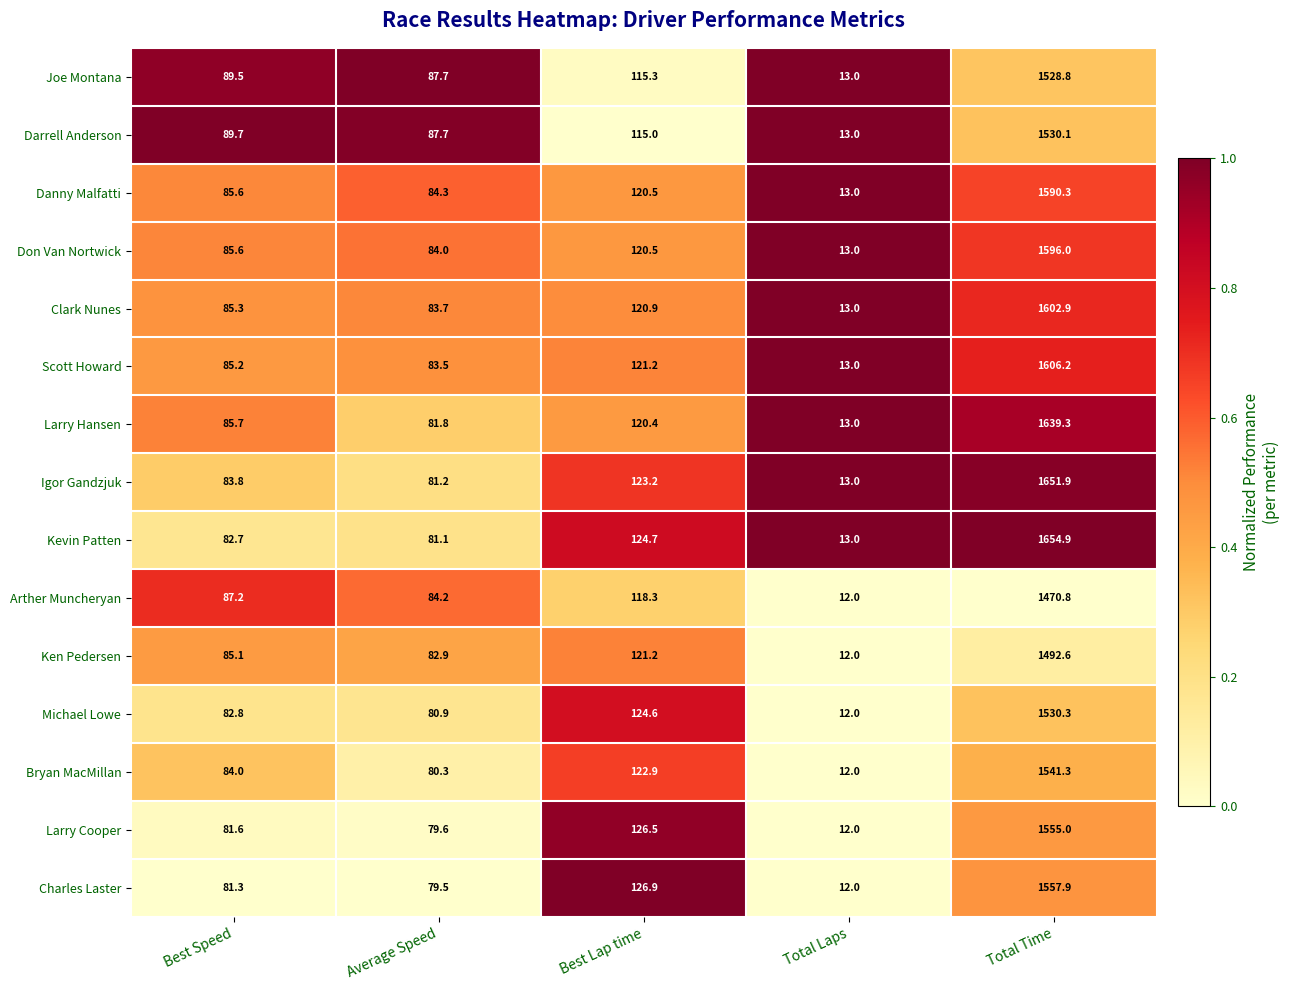

How many data points in Igor Gandzjuk are less than 83?

2